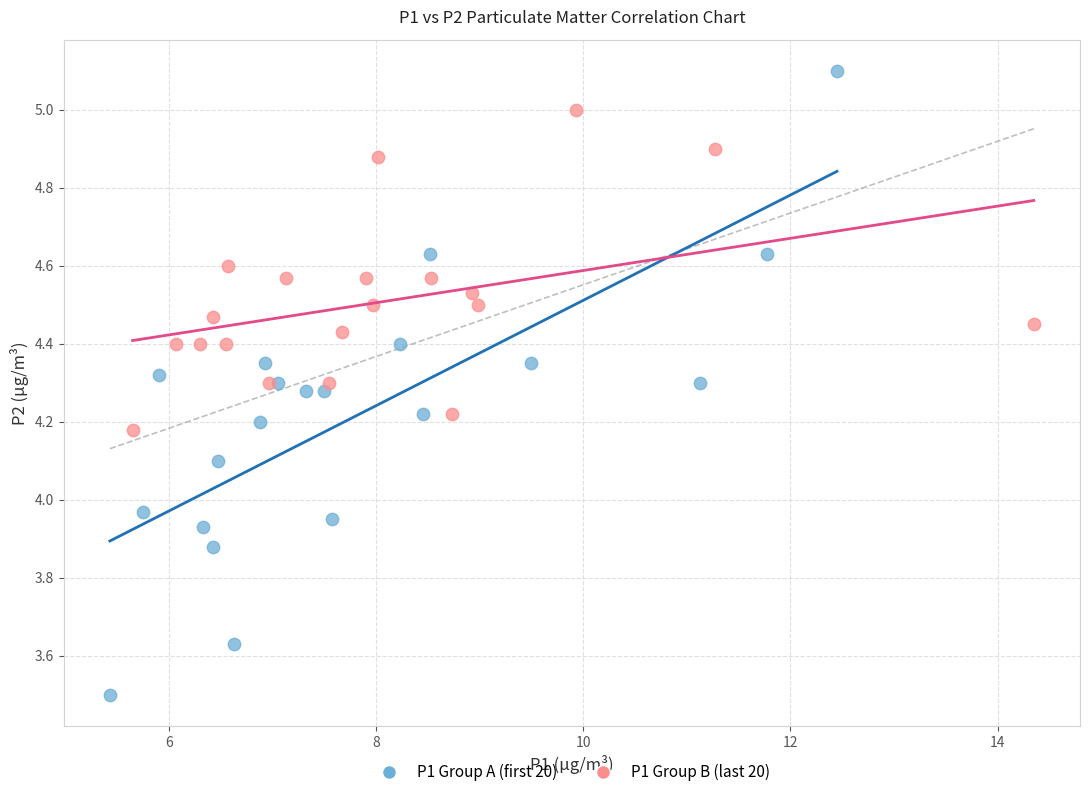

Which series reaches the minimum Y coordinate?

P1 Group A (first 20)